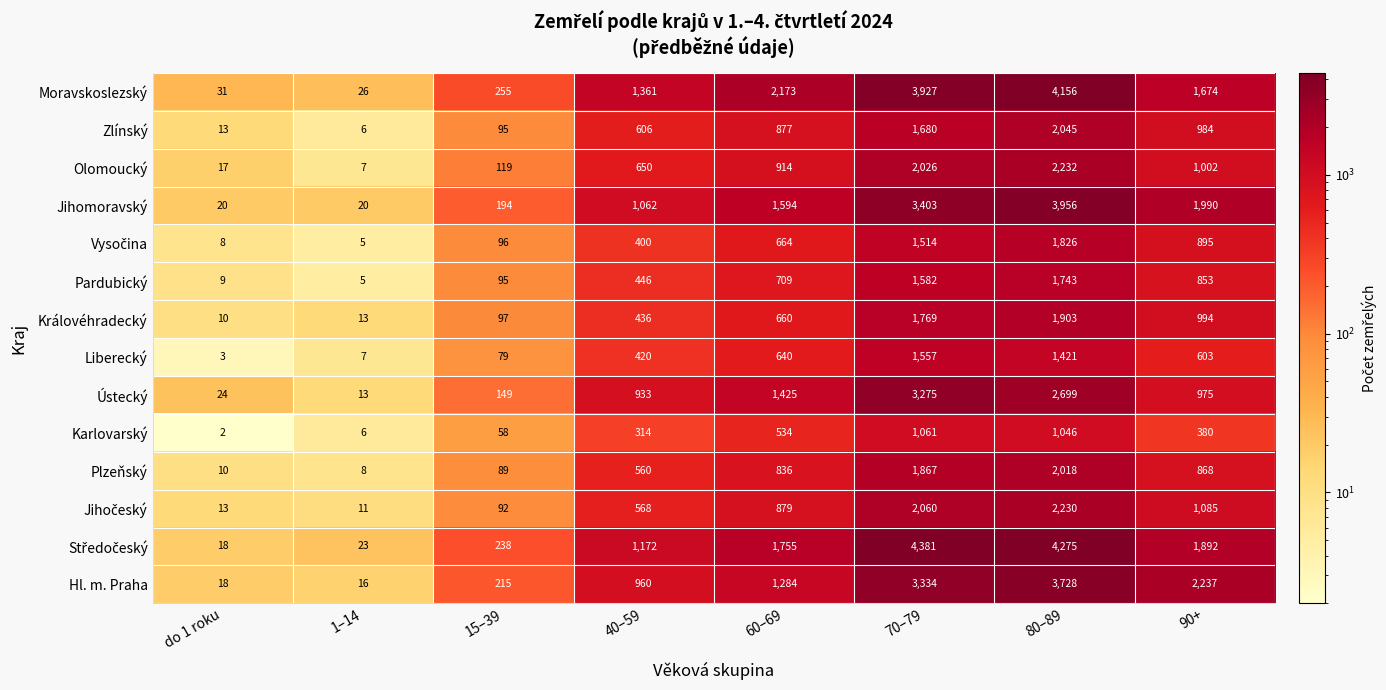

At which category is the sum across all series the highest?

80–89